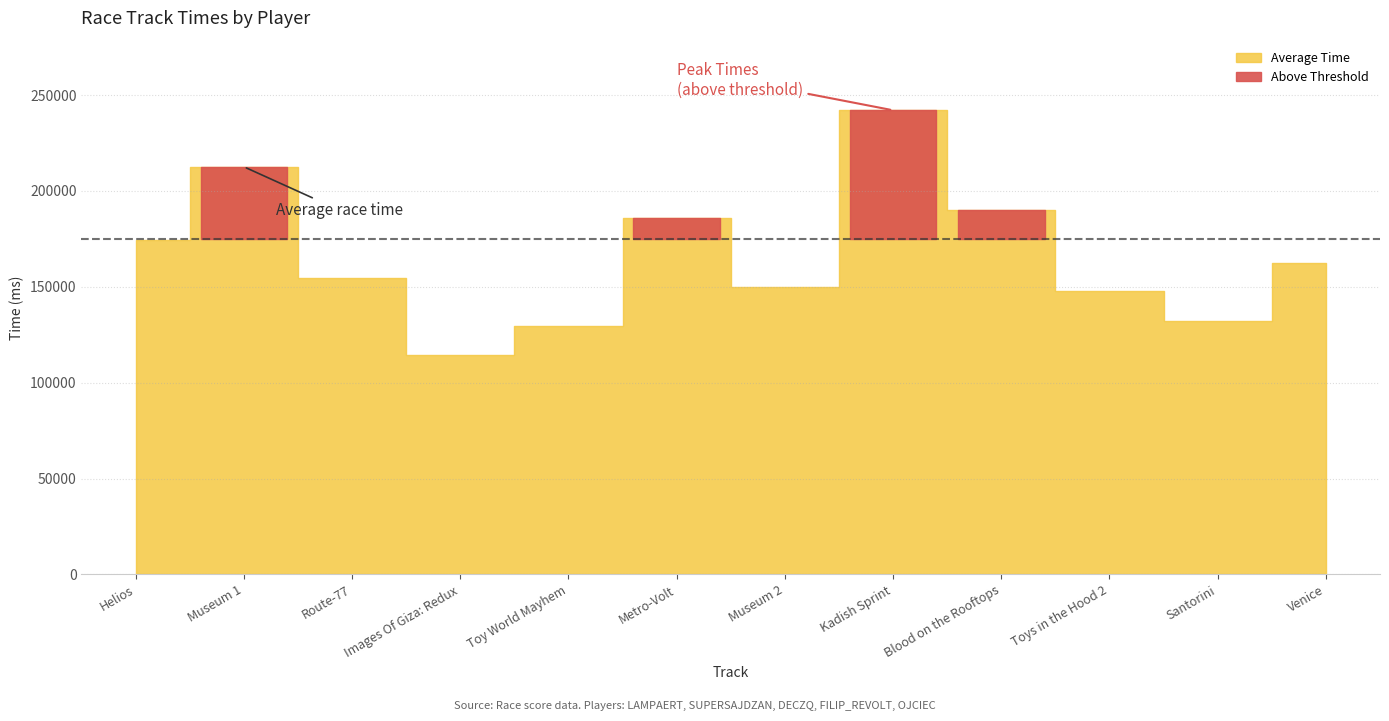

Between Metro-Volt and Route-77, which is larger?

Metro-Volt